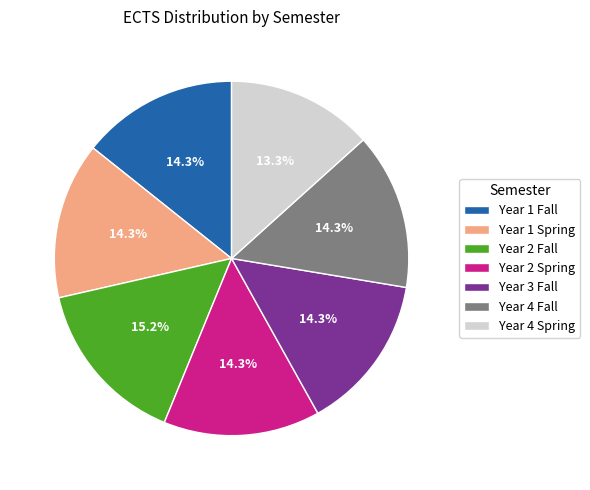

To the nearest percent, what is the combined percentage of Year 4 Spring and Year 3 Fall?

28%